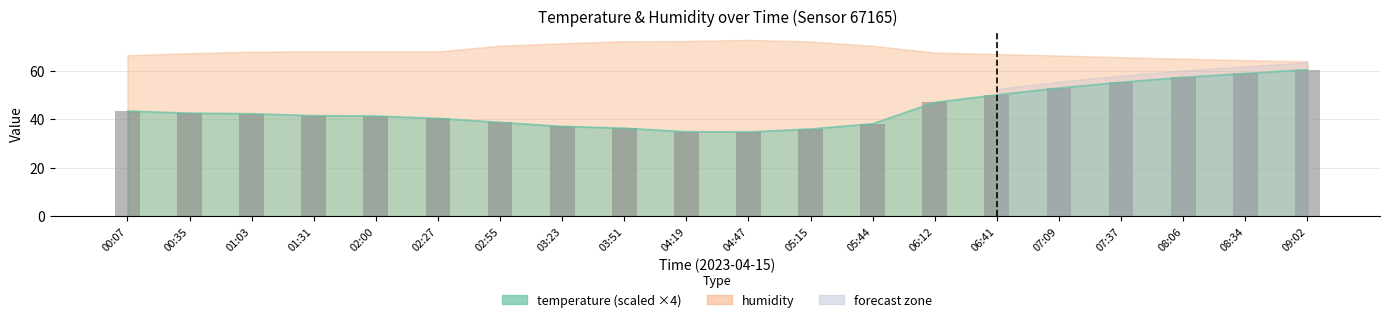

What is the label of the 16th bar from the right?

02:00